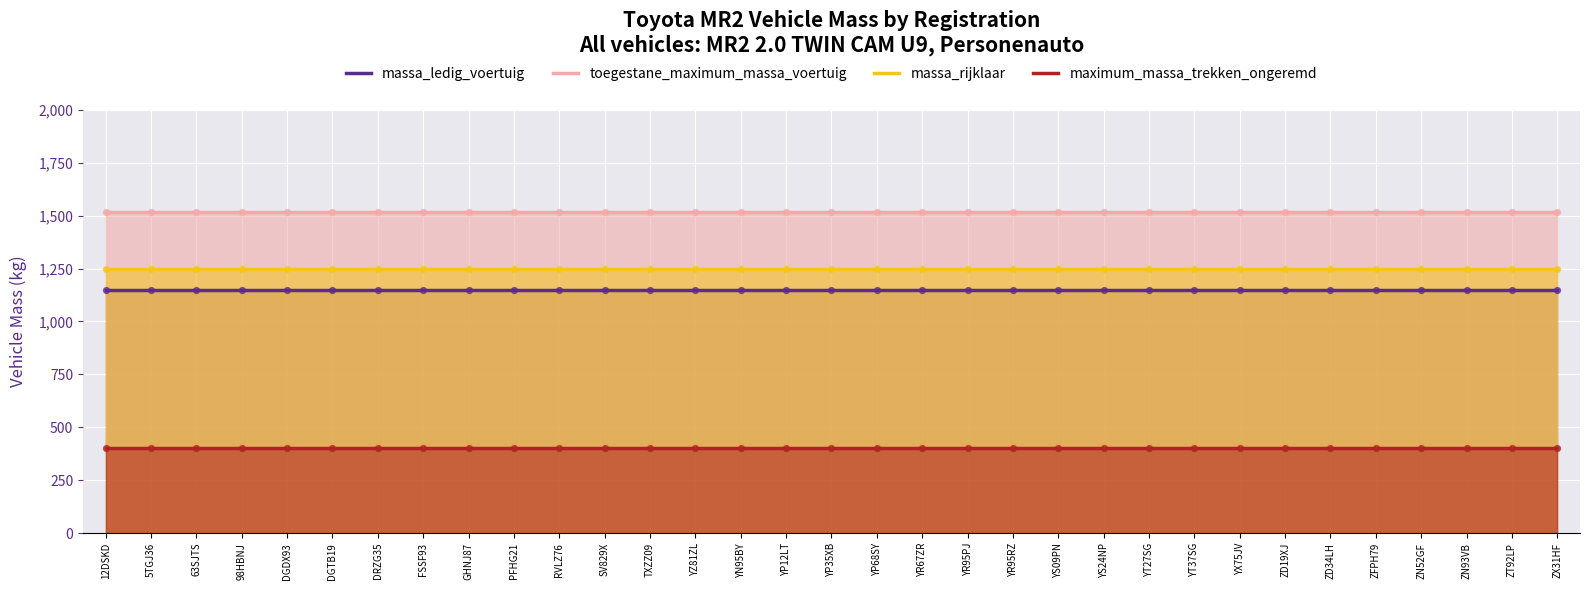

Which series has the largest total across all categories?

toegestane_maximum_massa_voertuig